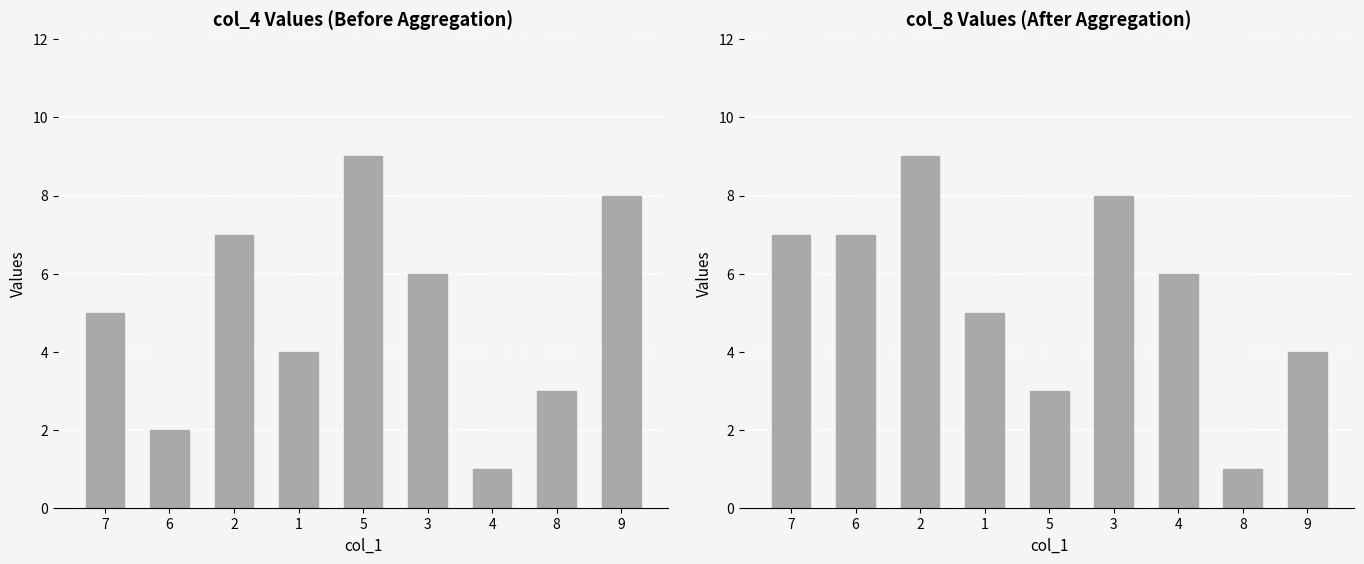

Which label corresponds to the largest value in the chart?

5